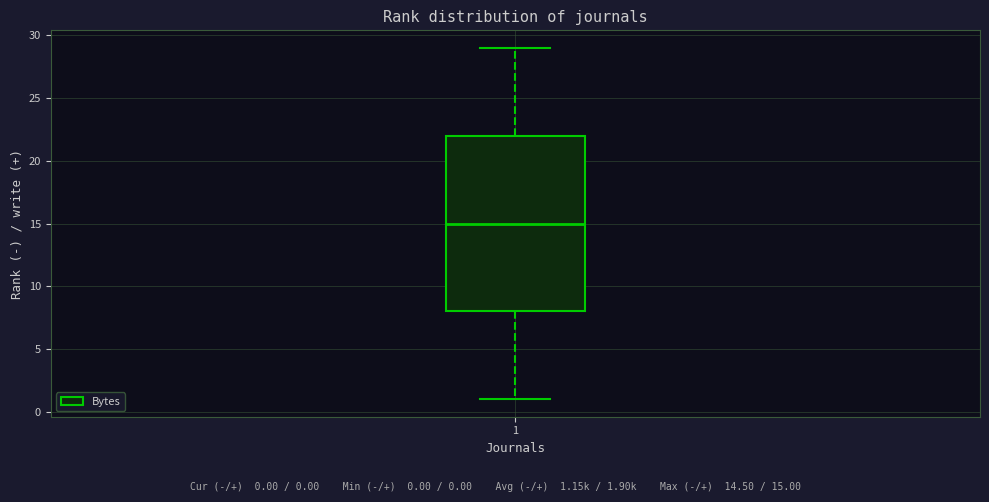

Transcribe this box plot: give where the median line is, the range the box spans, and where the two whiskers end, as read against the y-axis. The values are not printed on the chart, so give them approximately, as read against the axis.

median 15, box 8 to 22, whiskers 1 to 29